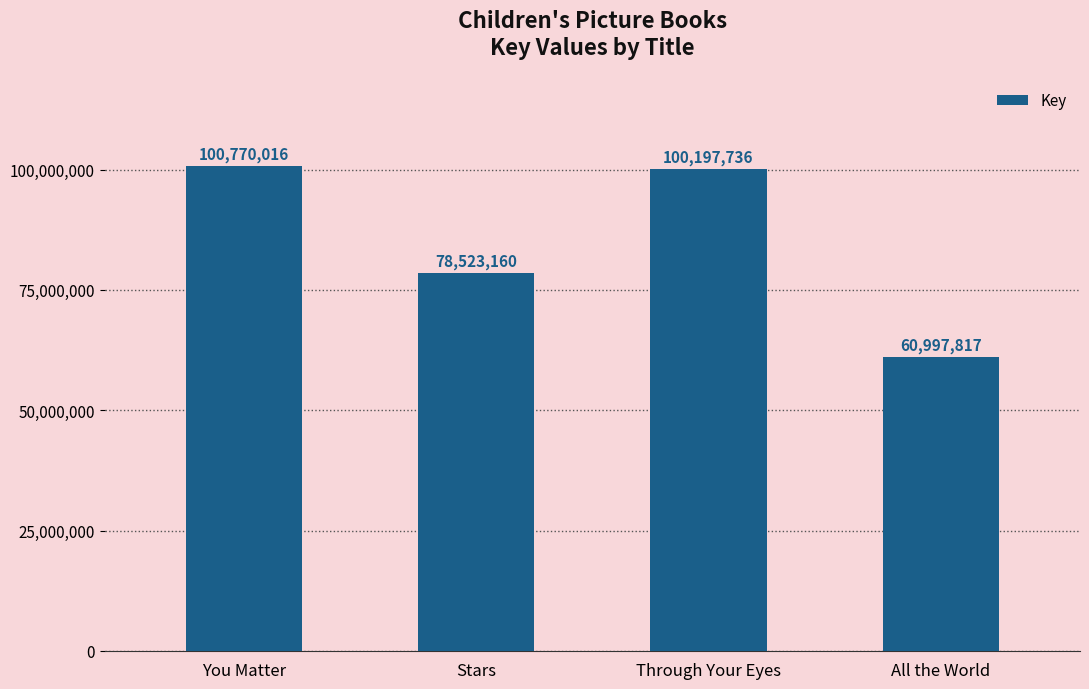

What is the difference between the maximum and minimum values?

39772199